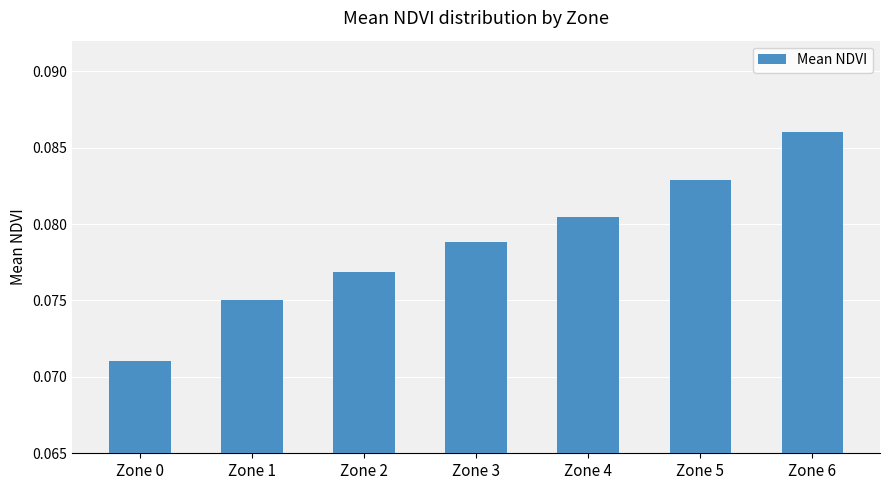

The chart shows a value of 0.0 at Zone 3. True or false?

False